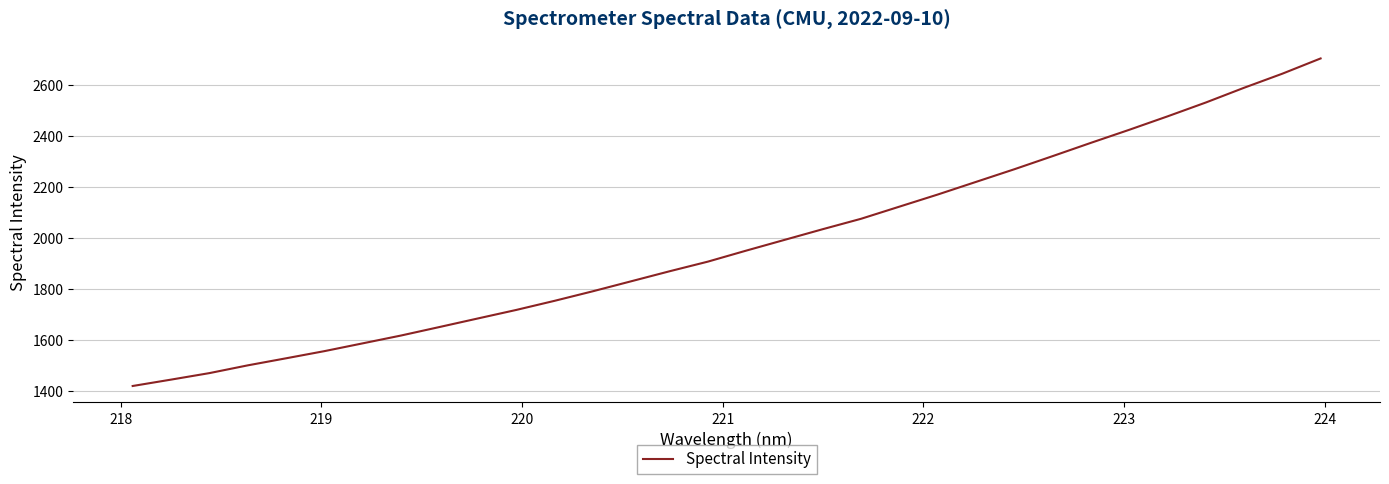

Reading right to left, transcribe all the data shown in this chart.

2706.0	2646.1	2590.7	2532.8	2478.3	2425.6	2374.3	2322.1	2270.5	2220.9	2171.2	2123.6	2075.9	2035.0	1992.9	1950.7	1907.5	1869.6	1830.3	1791.0	1753.4	1717.6	1684.1	1650.5	1617.2	1586.4	1555.7	1527.6	1499.8	1469.3	1443.7	1418.7